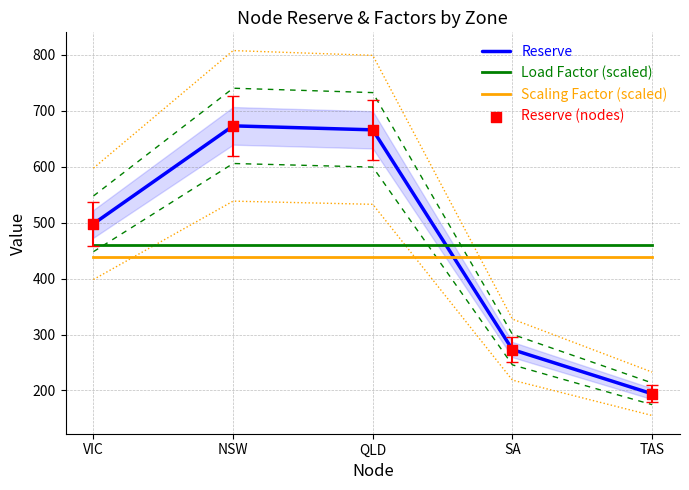

Which series has the largest total across all categories?

Reserve